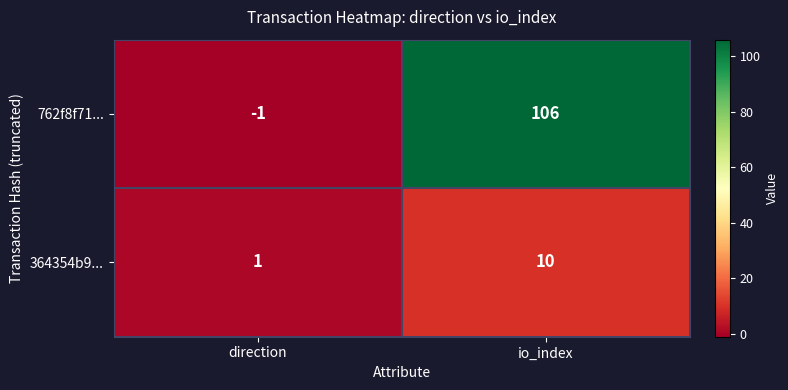

The 762f8f71... series shows -1 at direction. True or false?

True